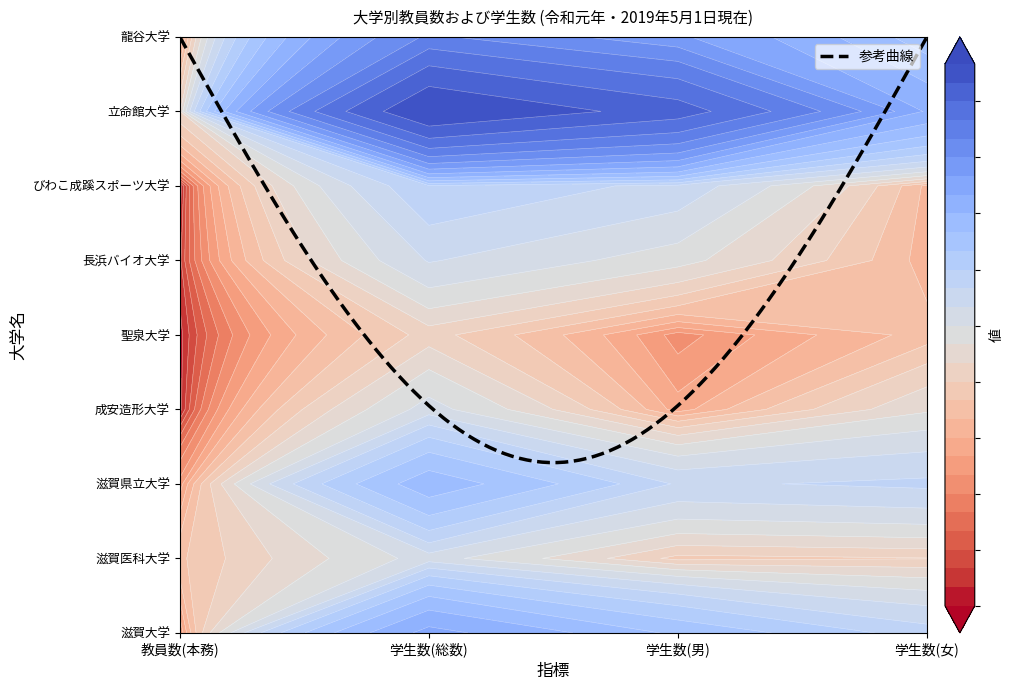

How many values in the 龍谷大学 series are below 4188?

2